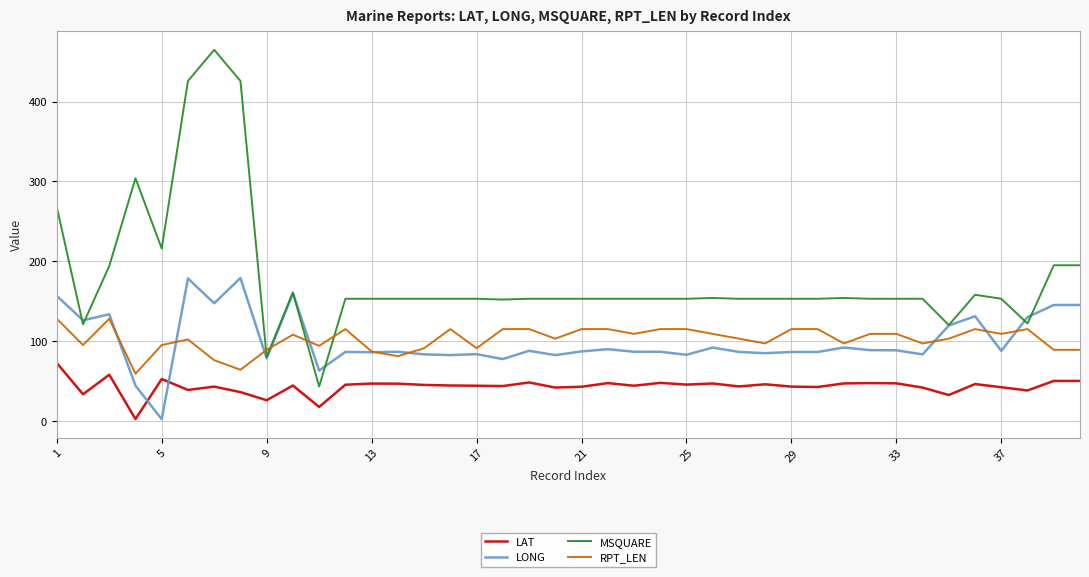

How many lines are shown in the chart?

4